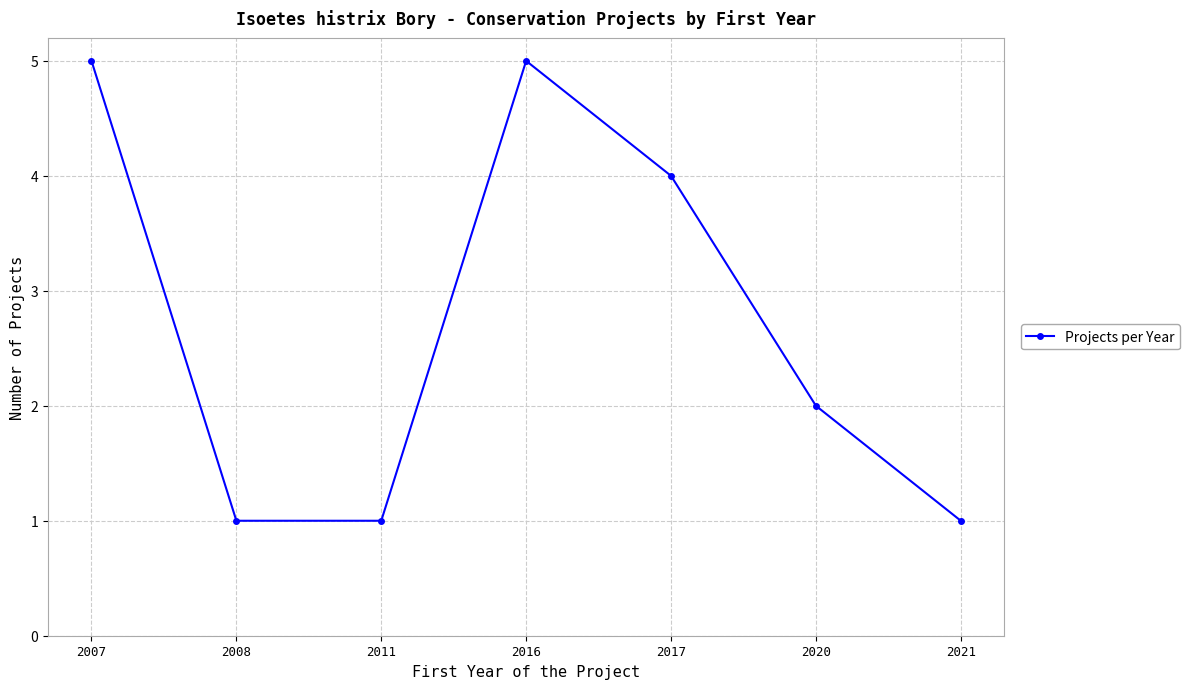

What is the difference between the maximum and minimum values?

4